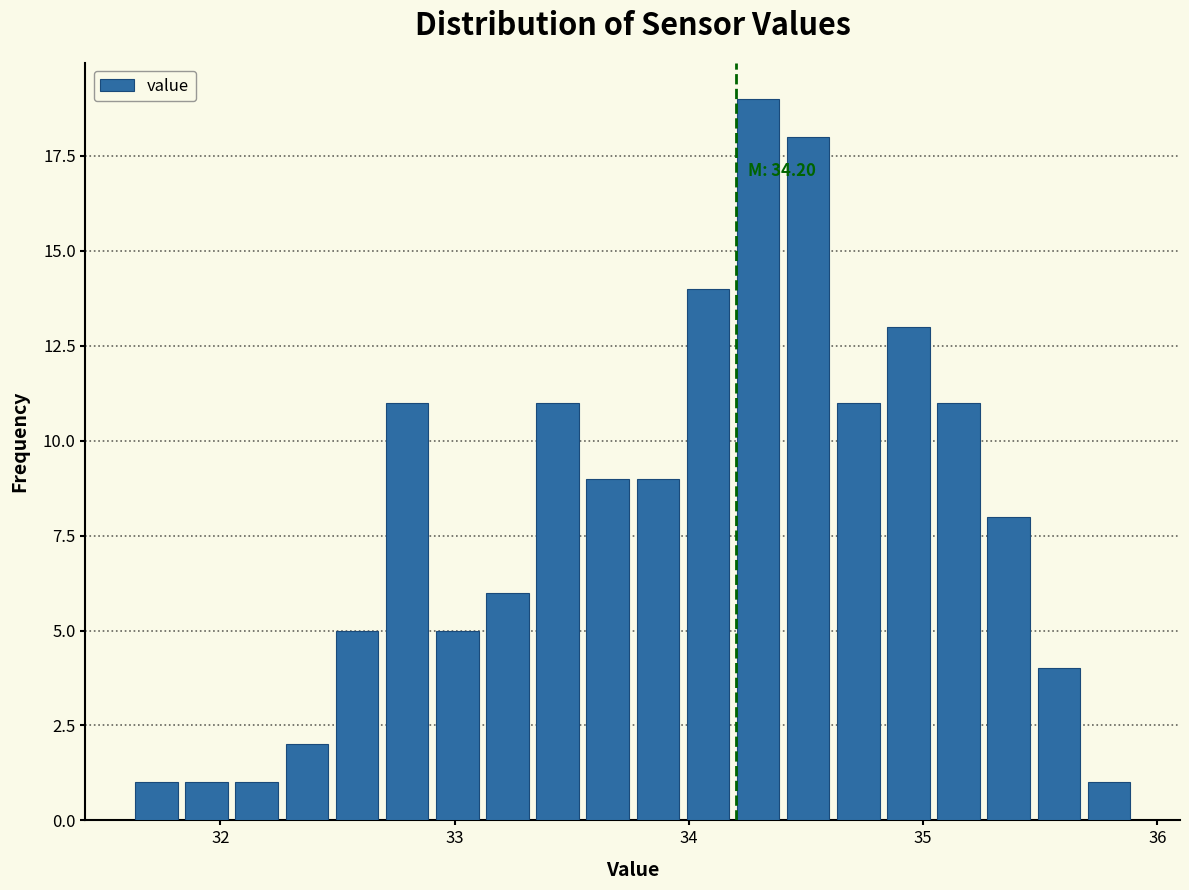

Read against the x-axis, roughly where is the centre of the tallest bar?

34.3